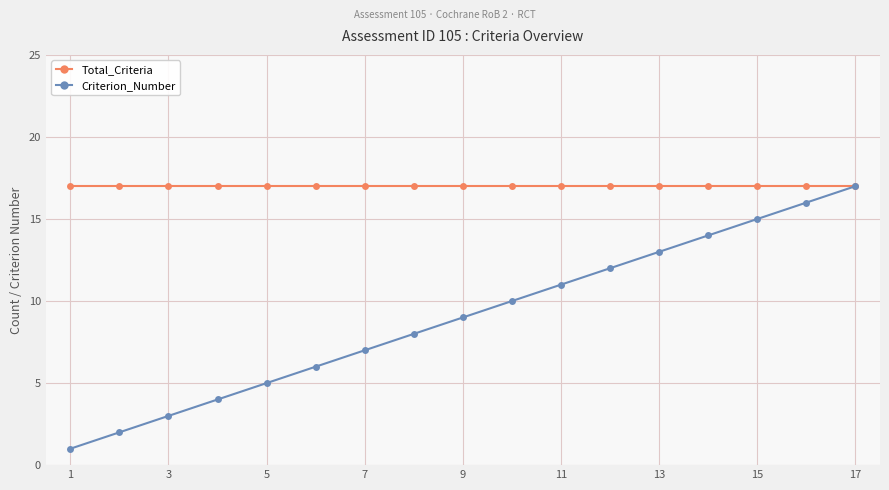

Which series has the largest total across all categories?

Total_Criteria